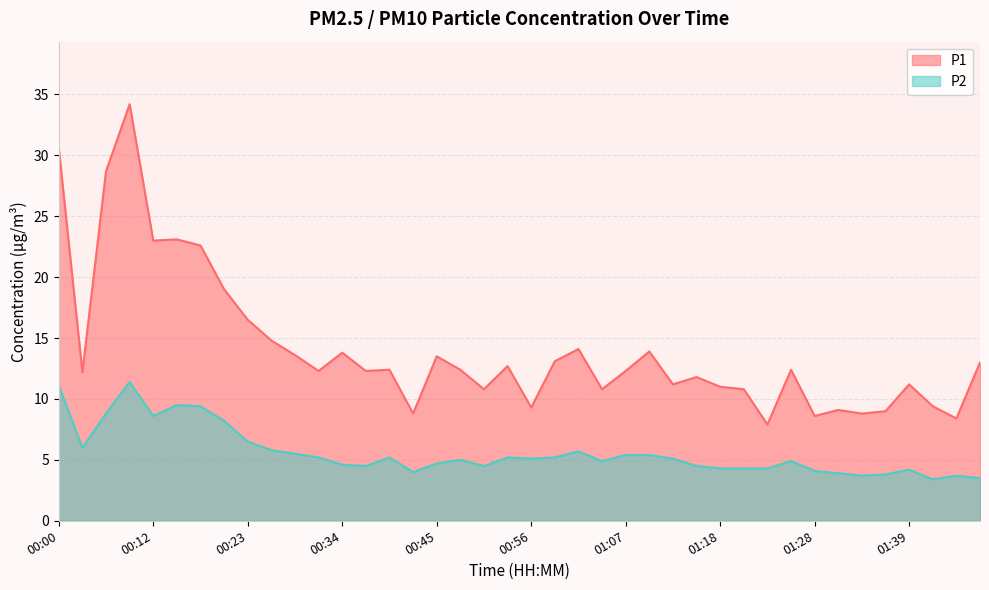

Does the chart have visible grid lines?

Yes